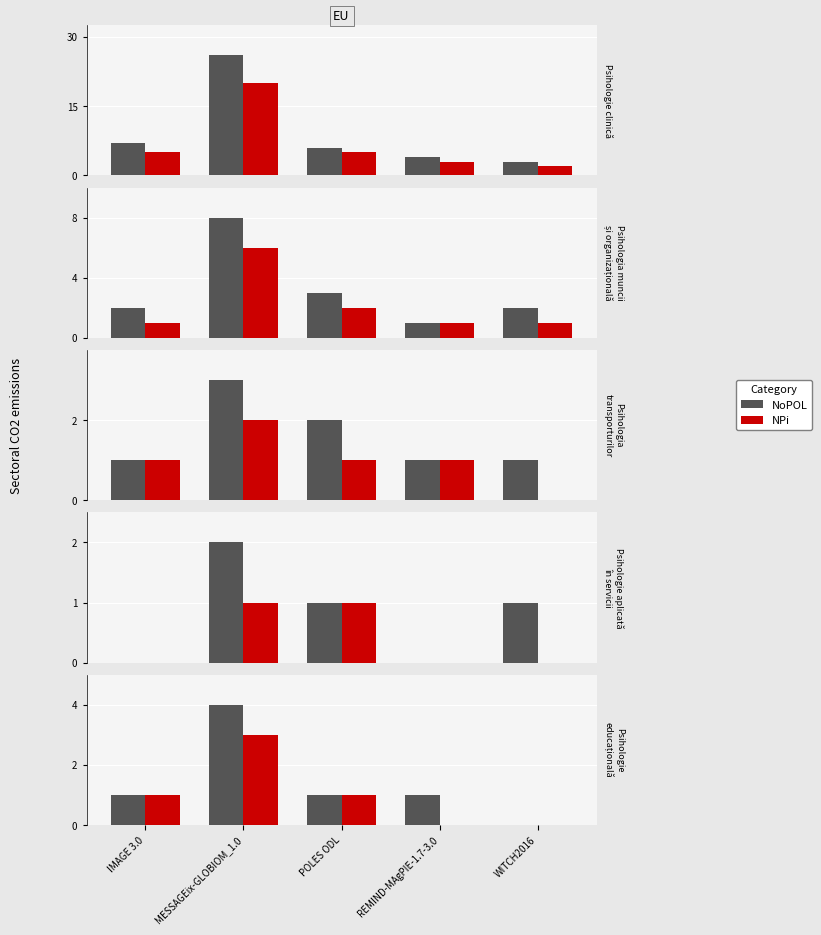

The NPi series shows 1 at POLES ODL. True or false?

True